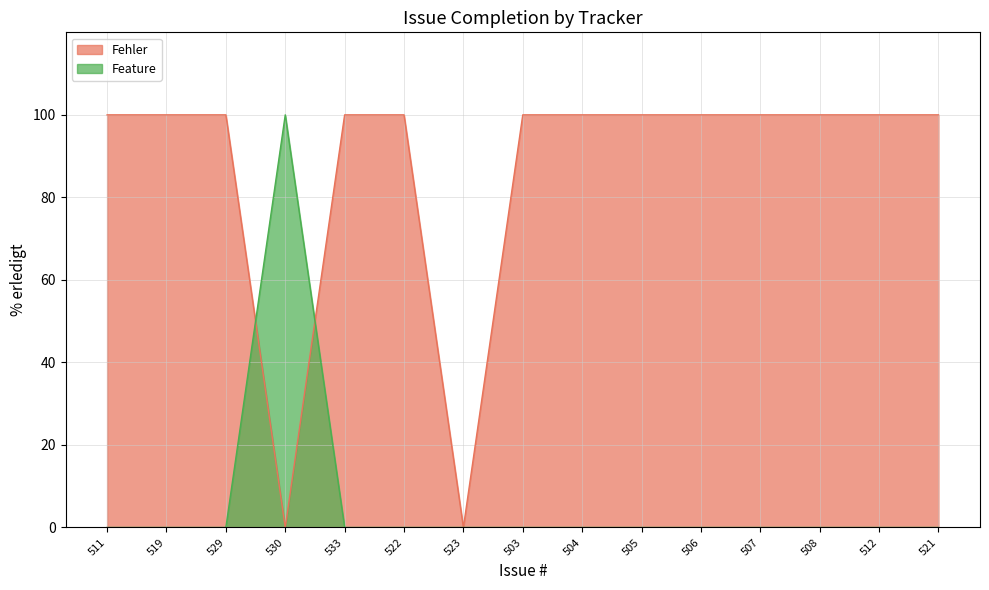

What is the sum of the values at 511 and 508?

200